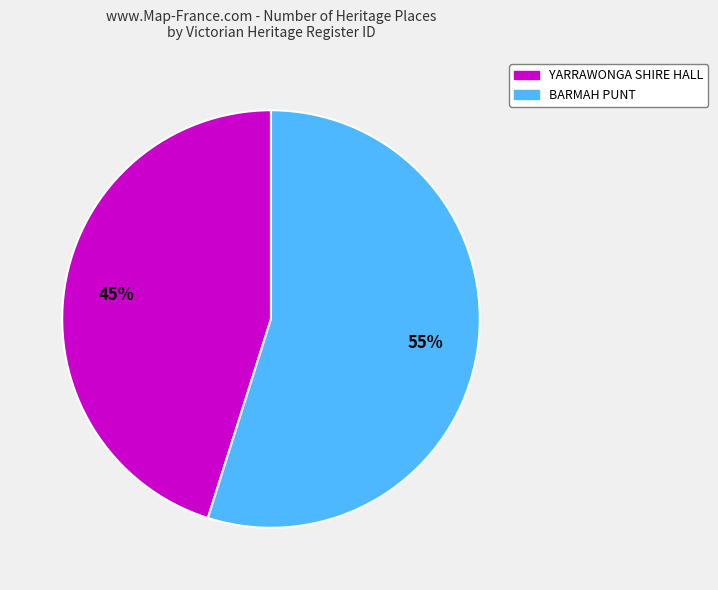

Rank the categories by value from highest to lowest.

BARMAH PUNT, YARRAWONGA SHIRE HALL